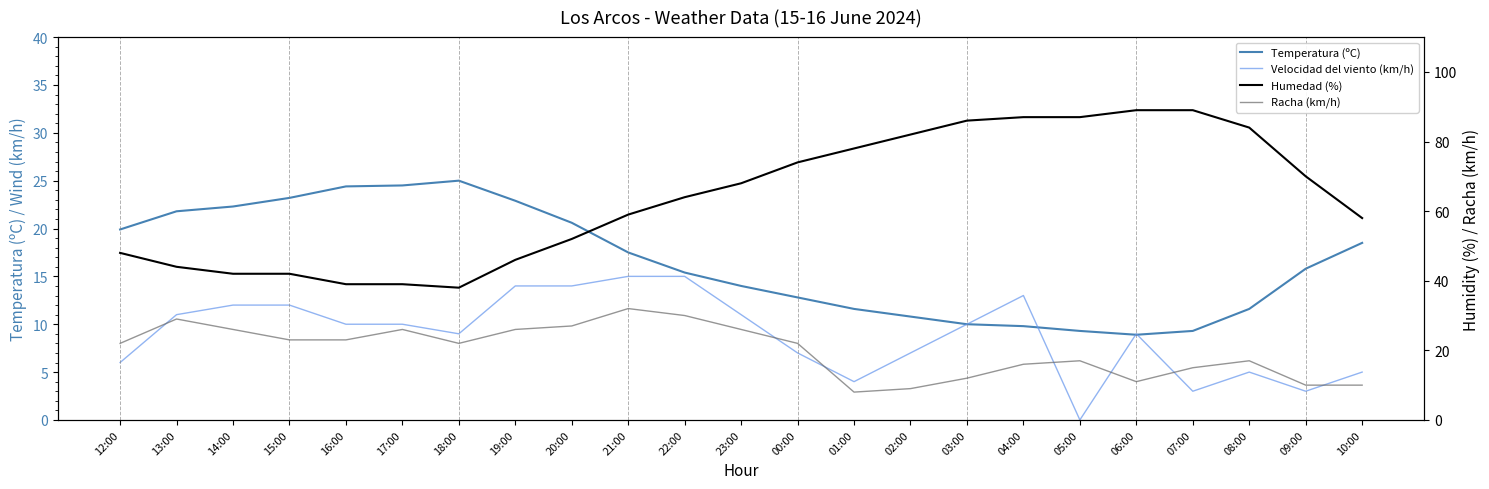

List the series in order of their peak value, highest first.

Humedad (%), Racha (km/h), Temperatura (ºC), Velocidad del viento (km/h)